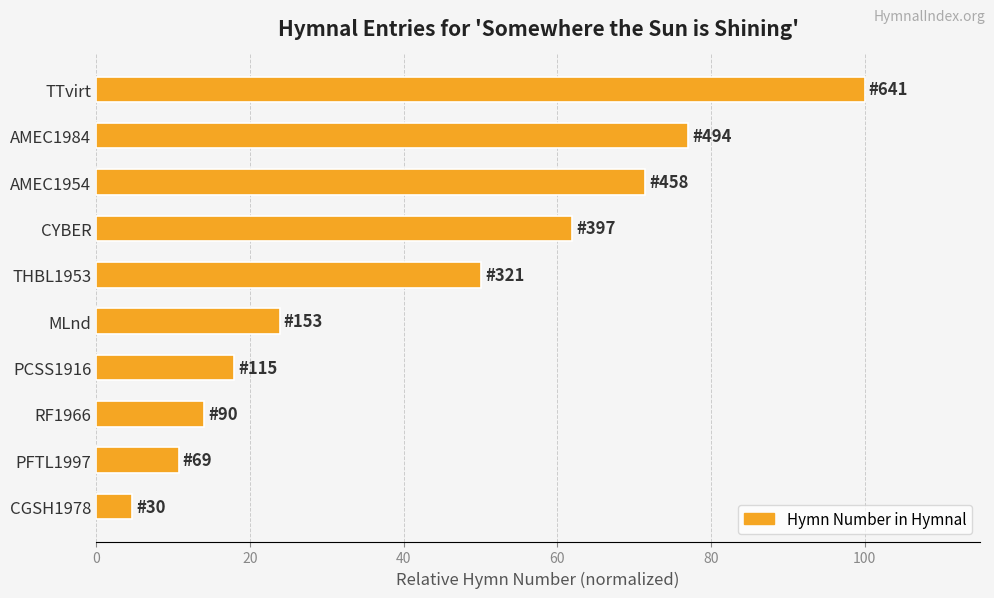

What is the label of the 10th bar from the bottom?

TTvirt